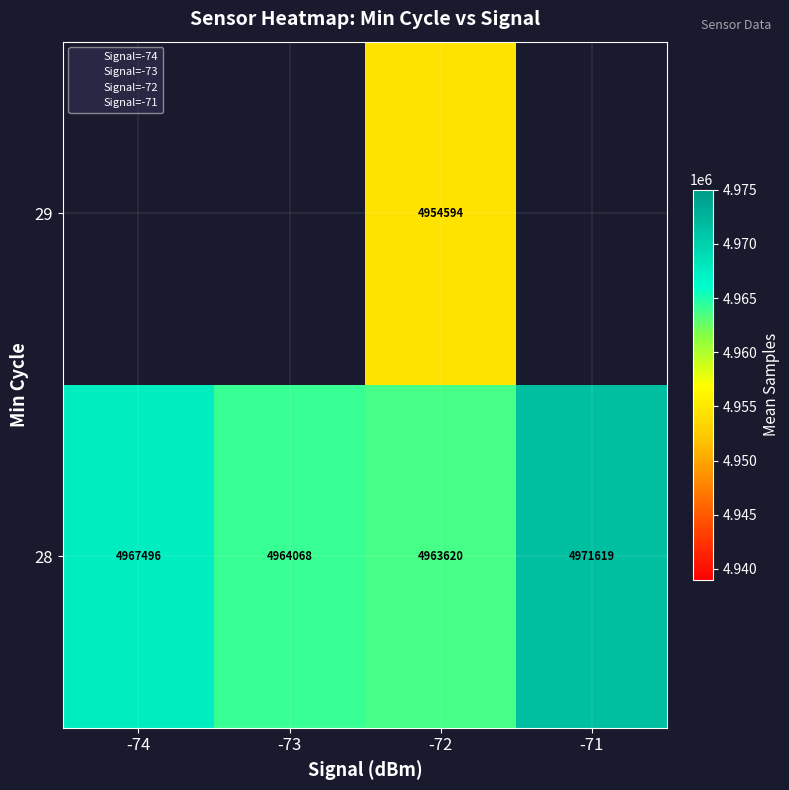

How many categories are shown in the chart?

4